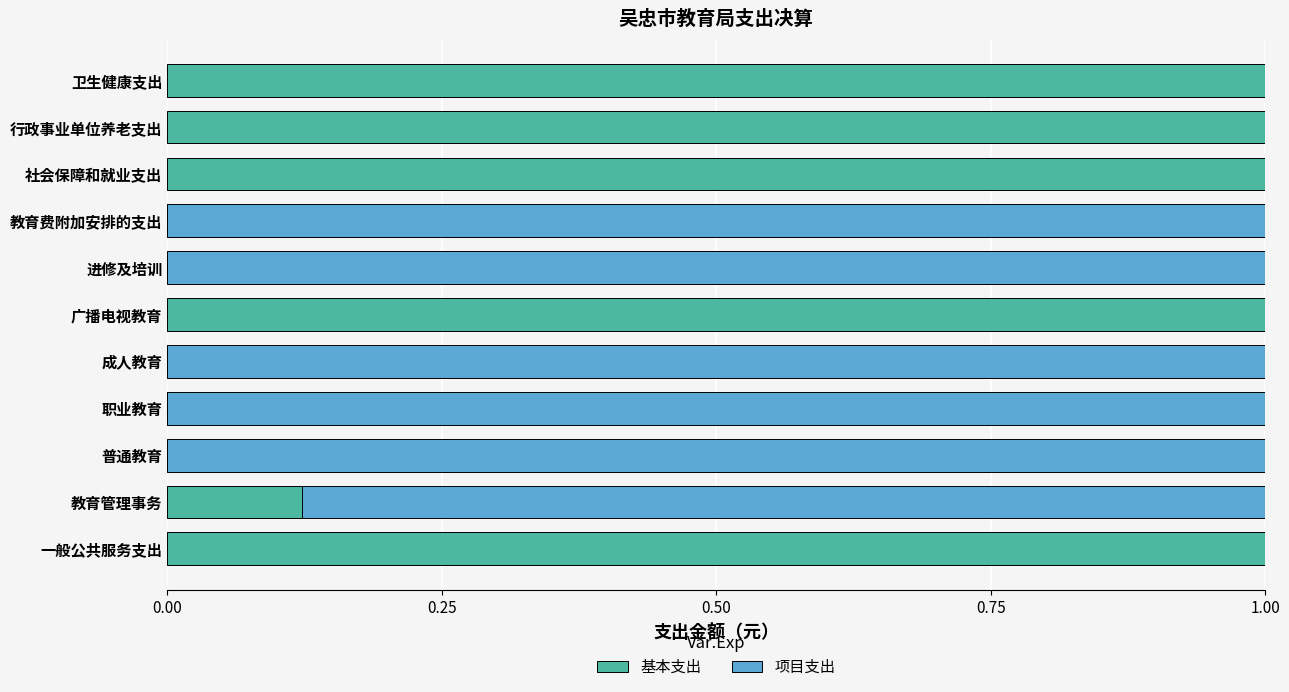

What is the total value across all series at 社会保障和就业支出?

1.0